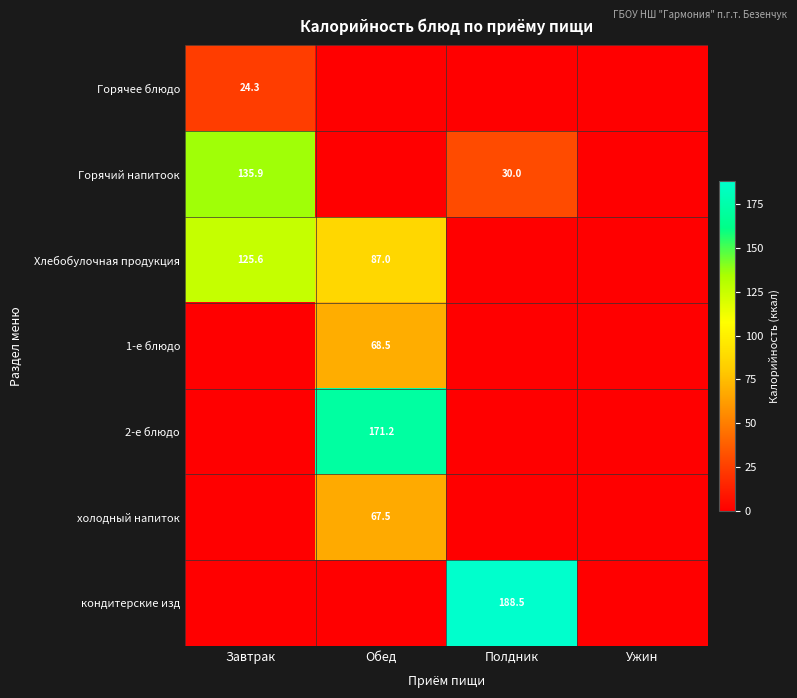

Is the value of 1-е блюдо at Обед greater than the value of Горячий напитоок at Полдник?

Yes